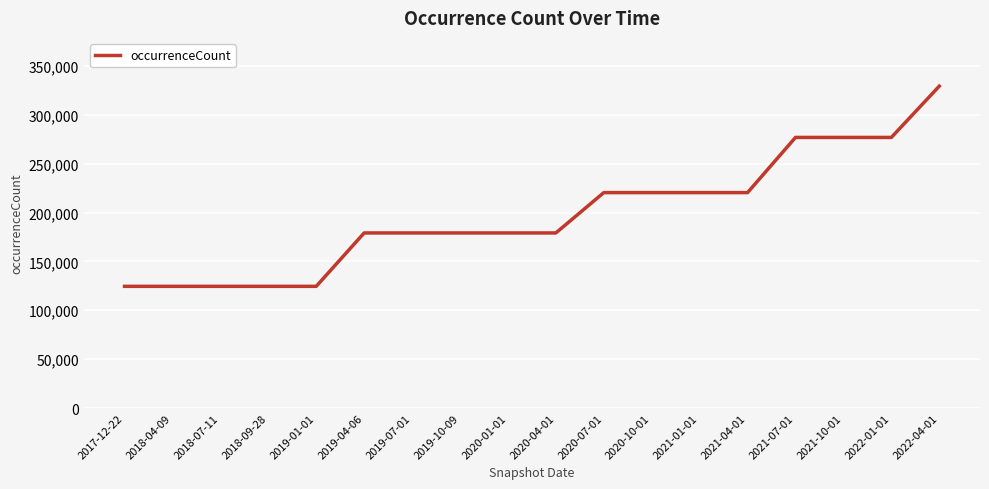

What is the ratio of the value at 2020-01-01 to the value at 2021-10-01?

0.6